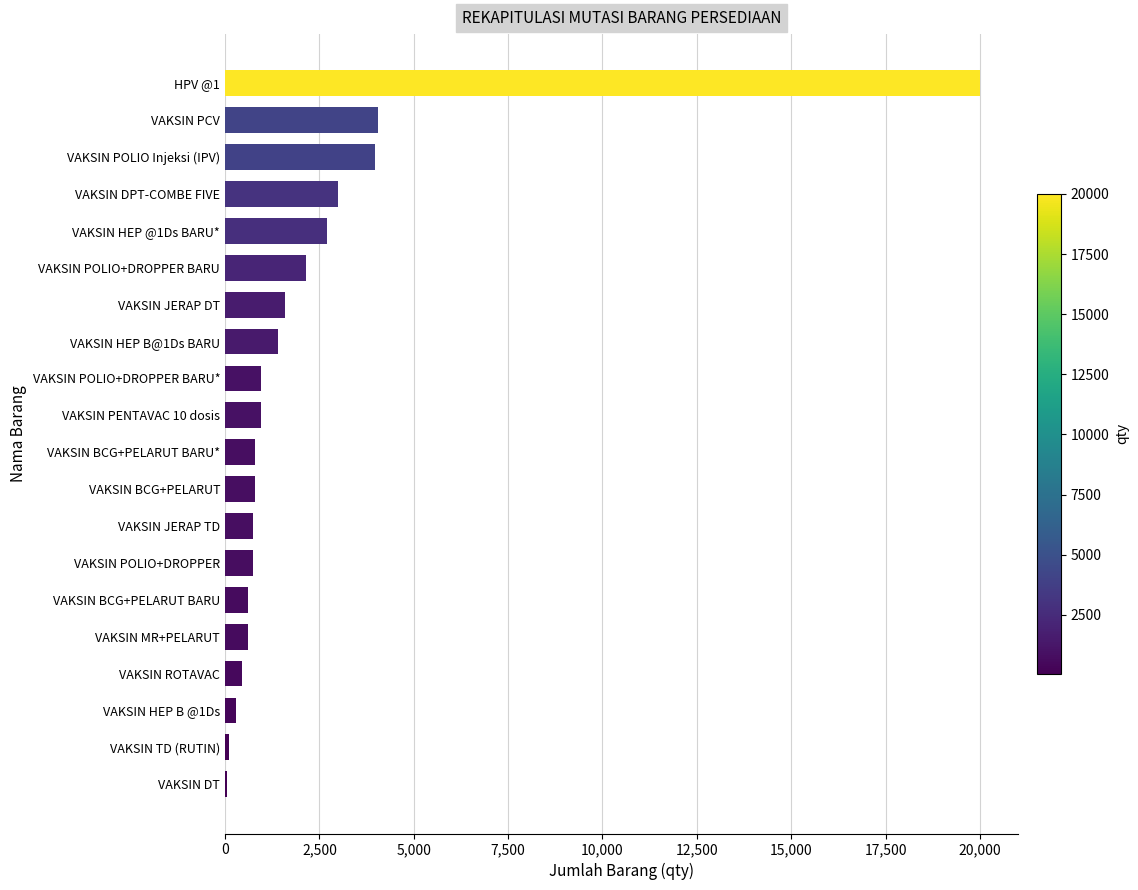

The value at HPV @1 is 20000. True or false?

True